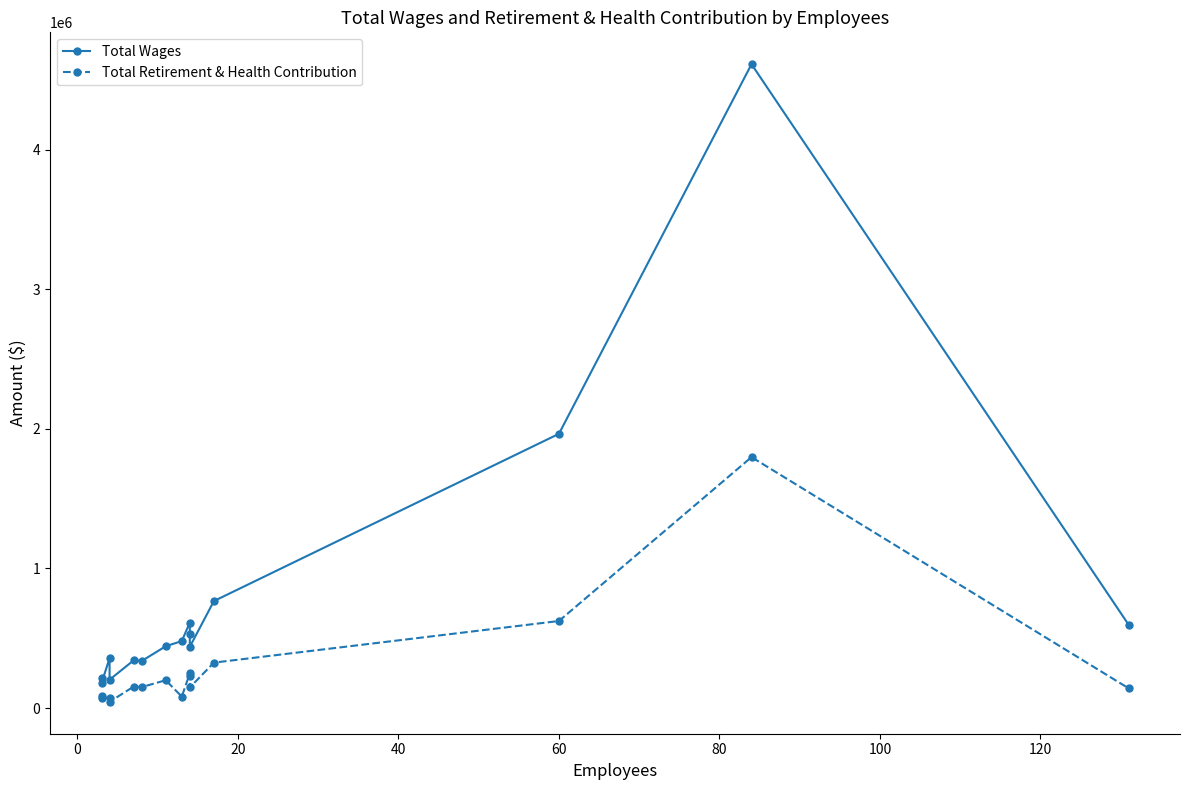

Is this an area chart (filled region under the line)?

No